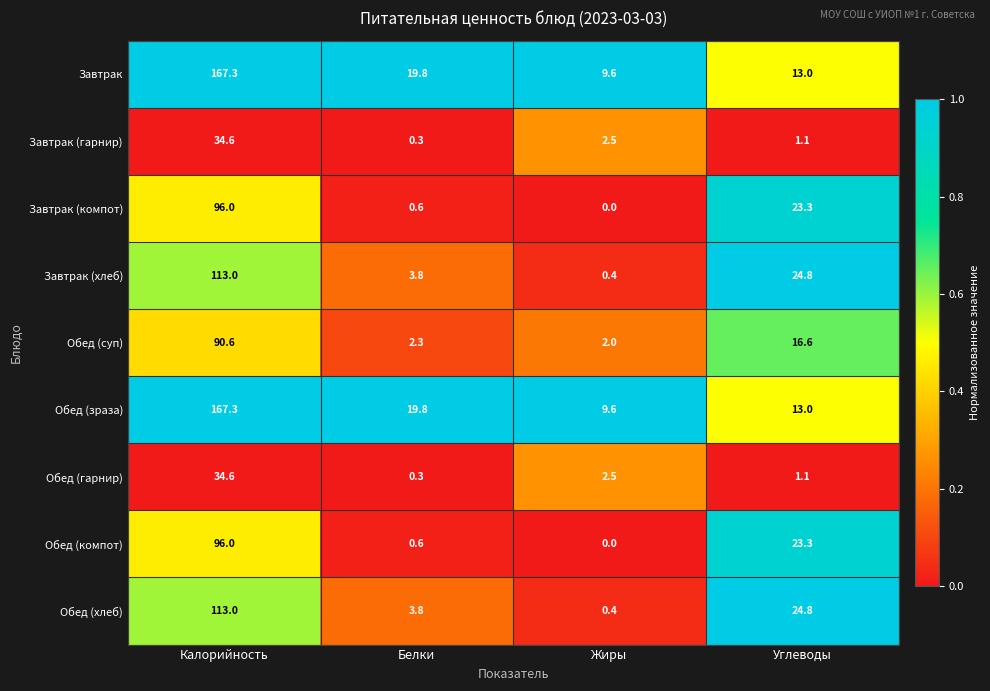

Rank the categories by Завтрак (хлеб) value from highest to lowest.

Калорийность, Углеводы, Белки, Жиры